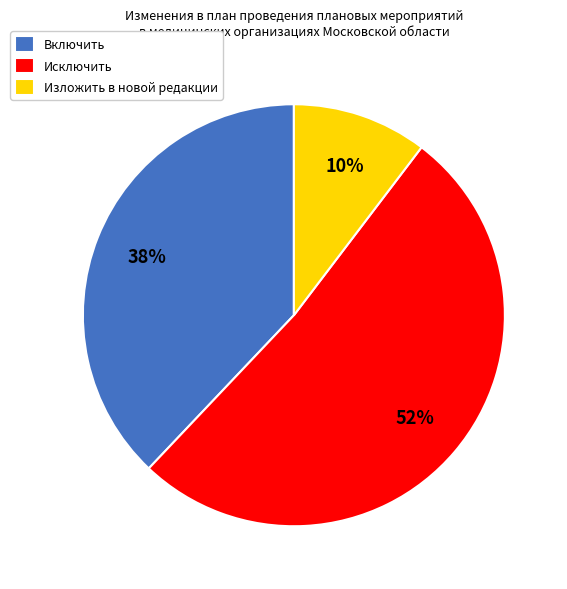

To the nearest percent, what is the difference between the Включить and Исключить slice percentages?

14%